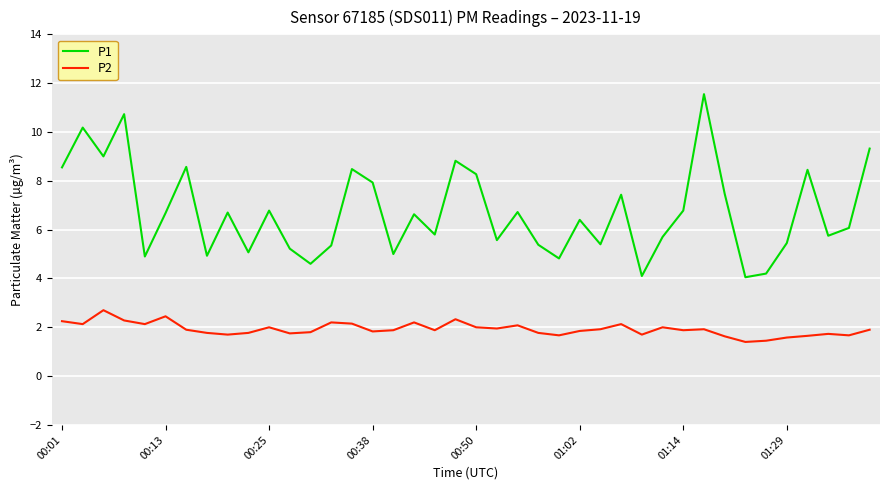

What is the highest value of the P2 series?

2.7